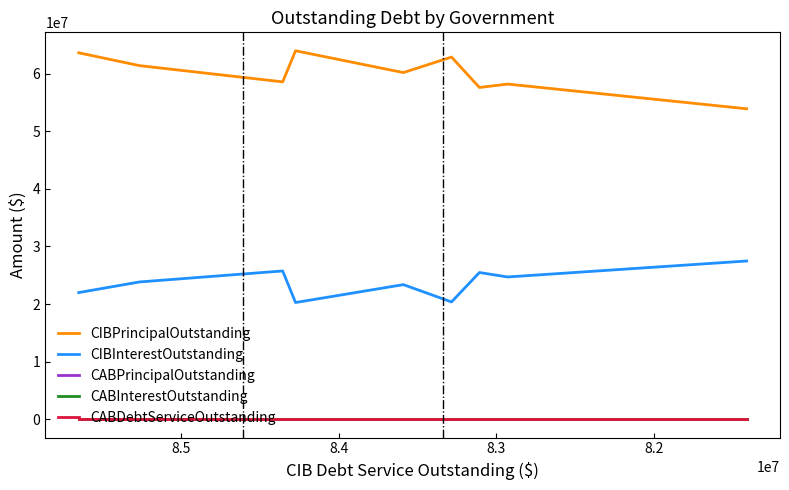

Which series has the largest range (max minus min)?

CIBPrincipalOutstanding